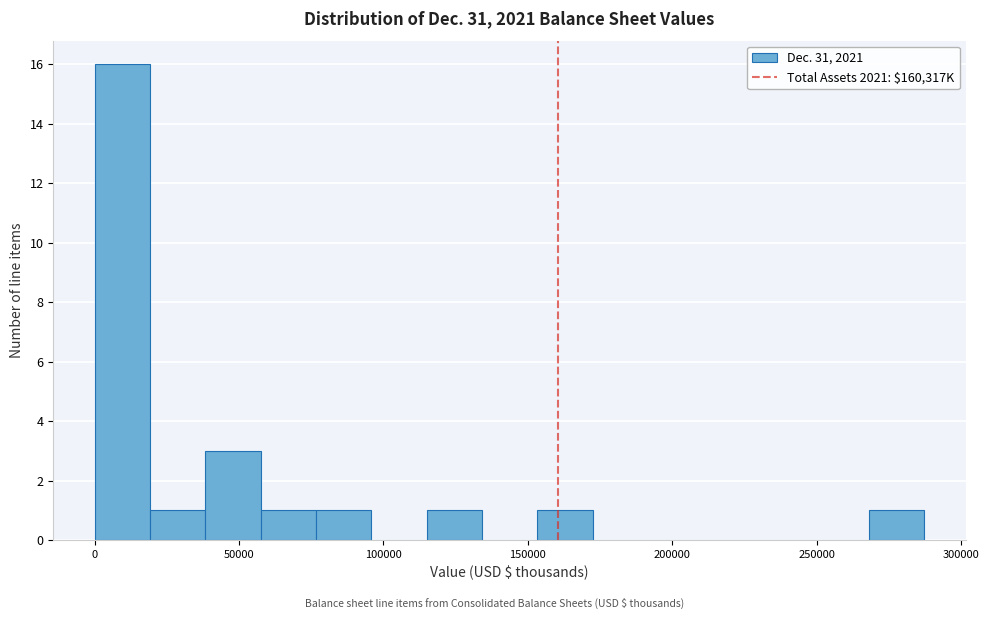

Around what value on the x-axis is the tallest bar? Give the approximate position of its centre, as read against the axis.

10000